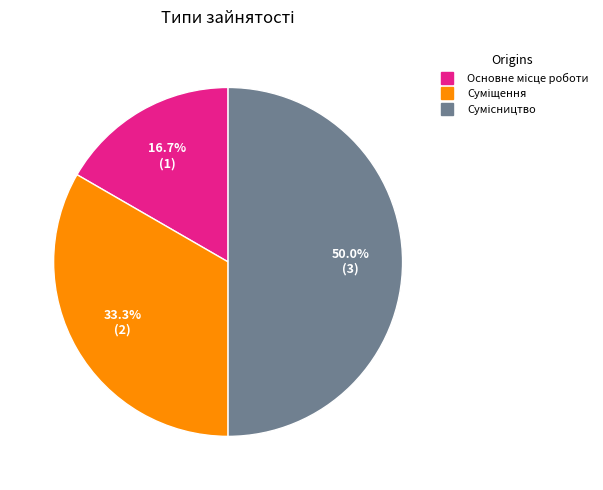

To the nearest percent, what is the difference between the largest and smallest slice percentages?

33%